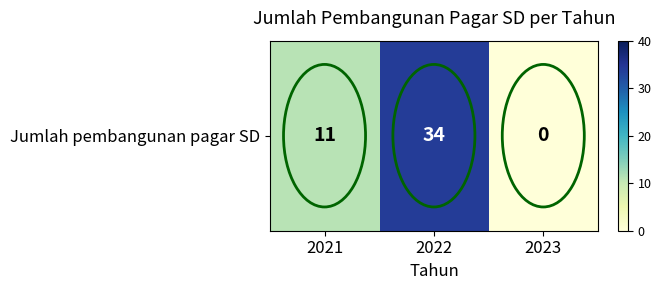

What value does the data have at 2022, to the nearest 10?

30